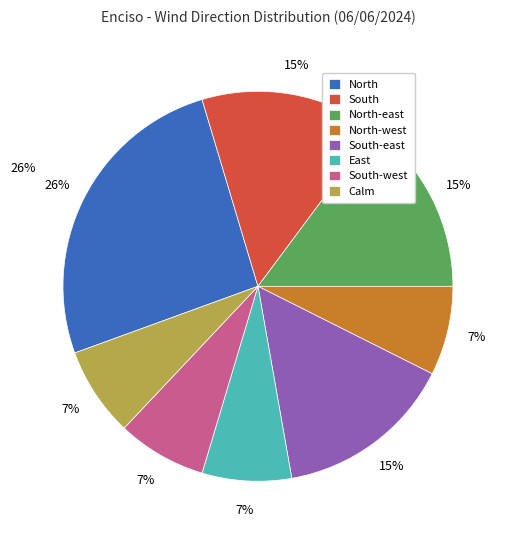

Does North-east account for over 50% of the chart?

No